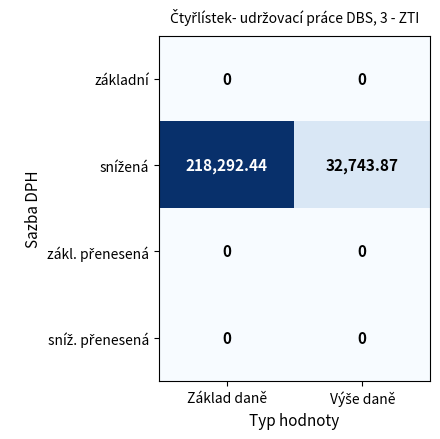

Which category has the highest value across all series?

Základ daně